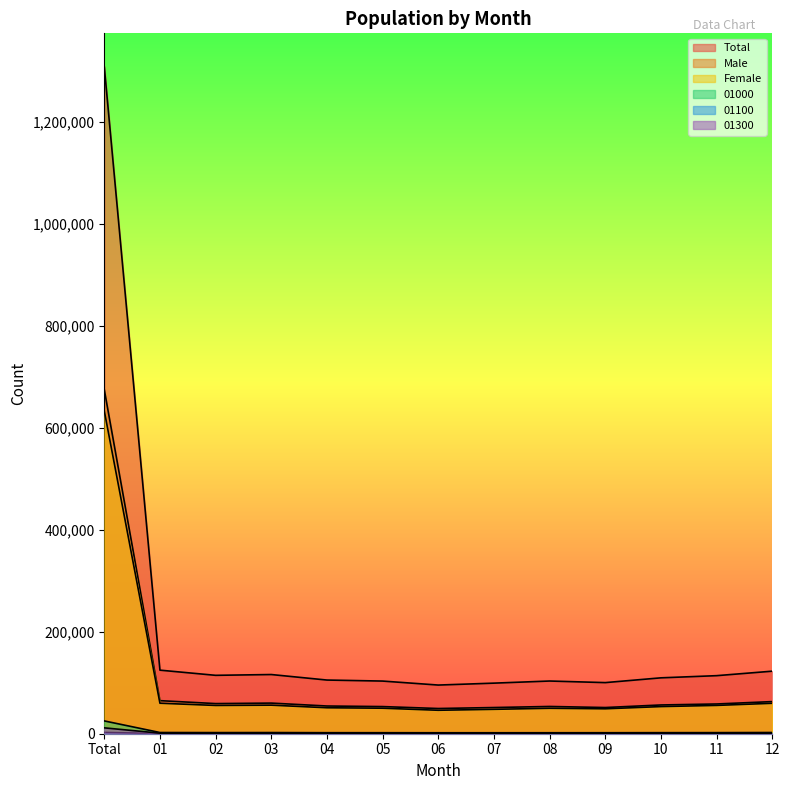

How many data points in 01100 are above 202?

6